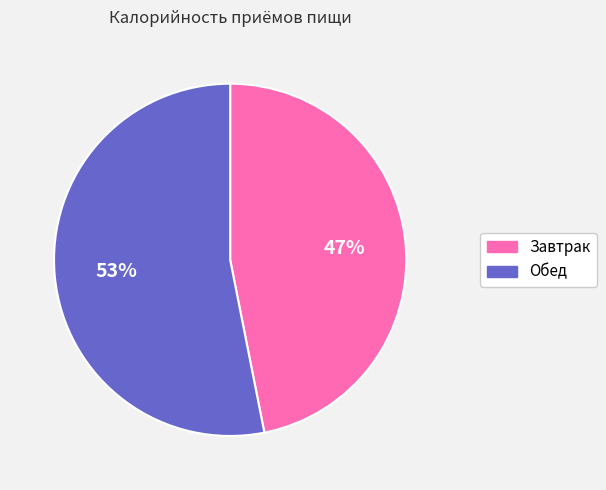

Is there a majority slice in this chart?

Yes